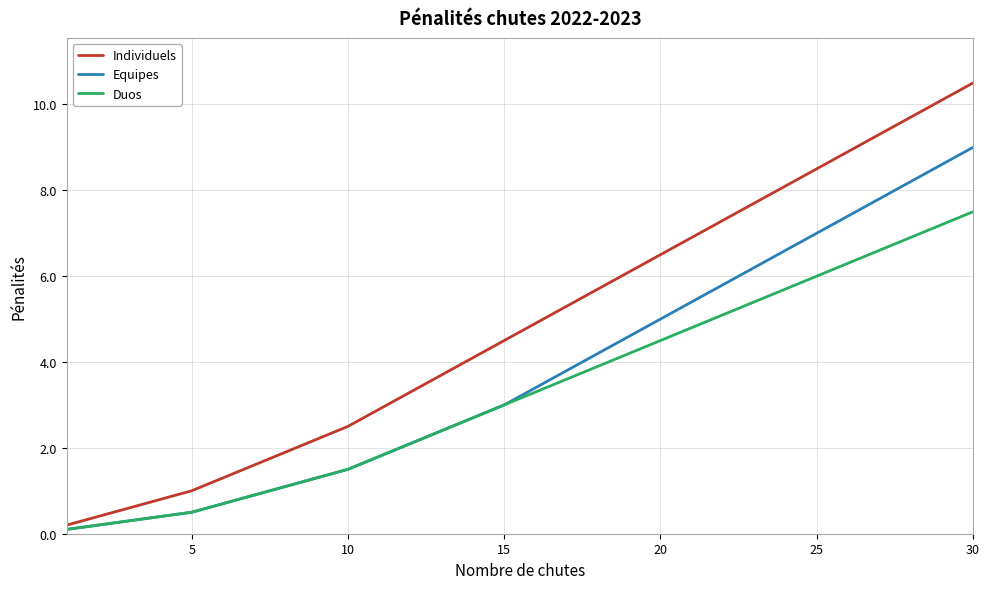

How many distinct data groups are displayed?

3